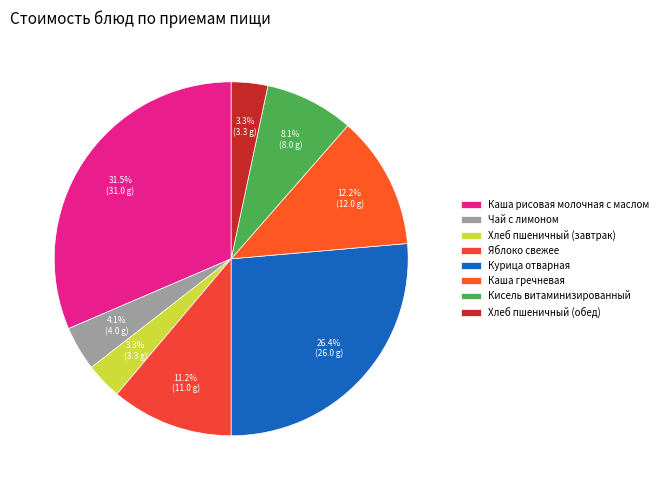

To the nearest percent, what portion does Яблоко свежее represent?

11%